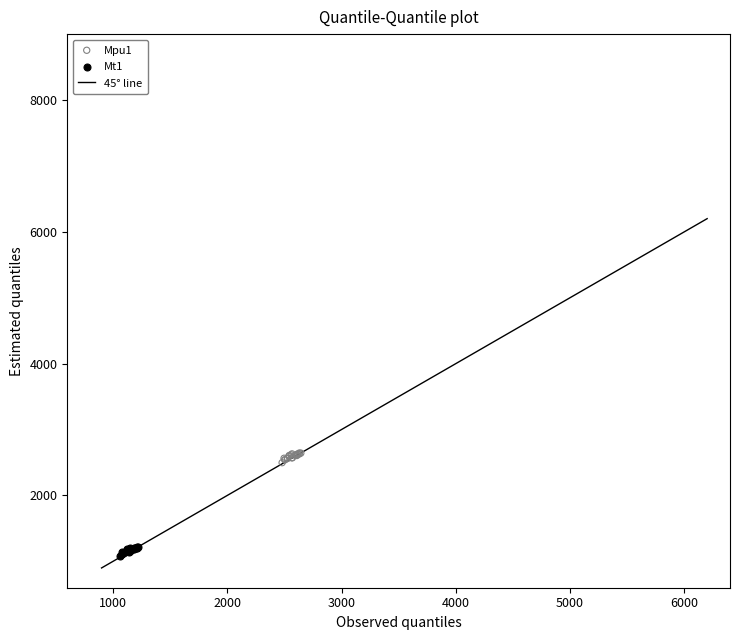

Which series reaches the minimum Y coordinate?

Mt1